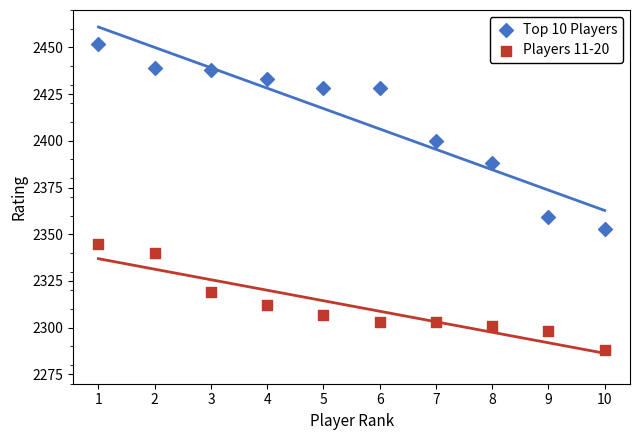

Across all series, what Y value is closest to 2370?

2359